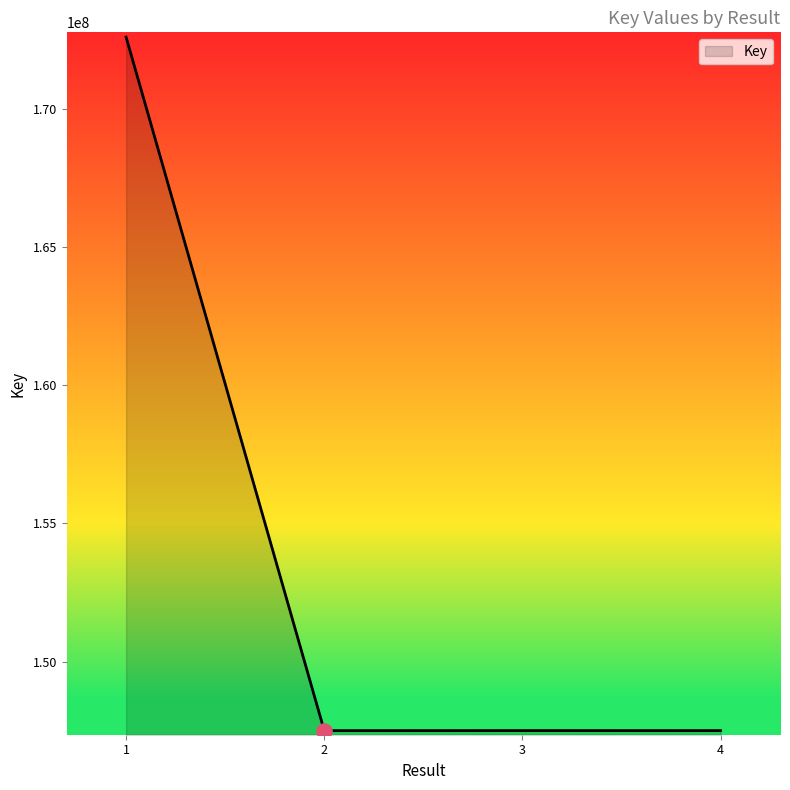

What is the change in value from 1 to 2?

-25098379